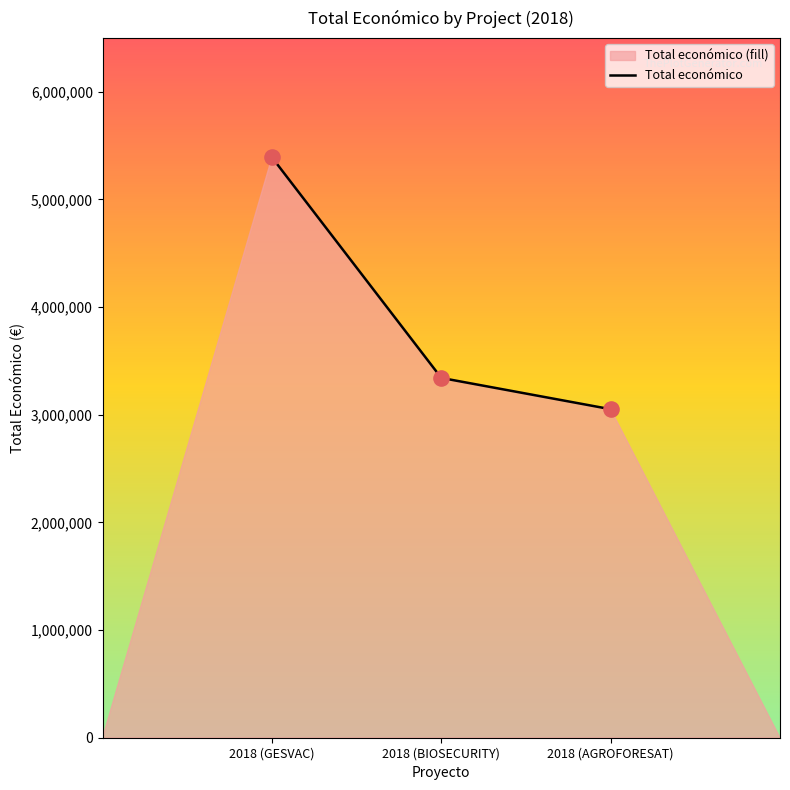

What is the change in value from 2018 (GESVAC) to 2018 (AGROFORESAT)?

-2339025